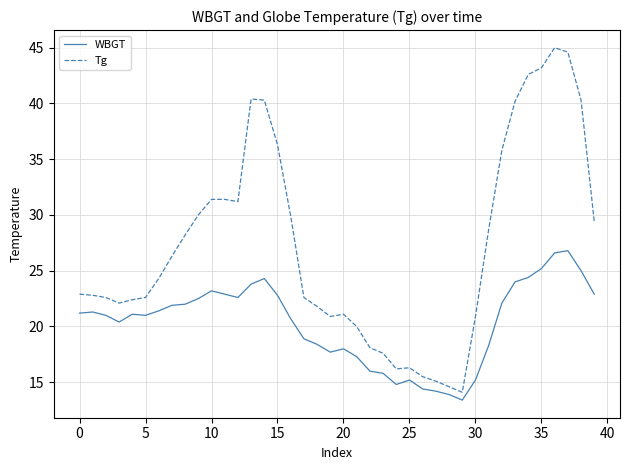

Rank the series by their maximum value, from lowest to highest.

WBGT, Tg